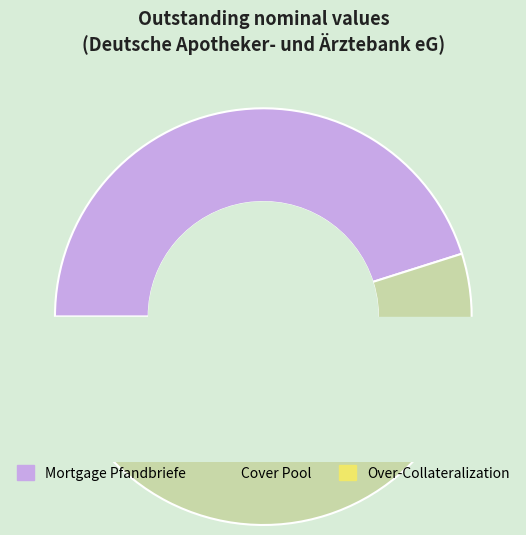

What percentage is the Over-Collateralization slice, to the nearest percent?

5%